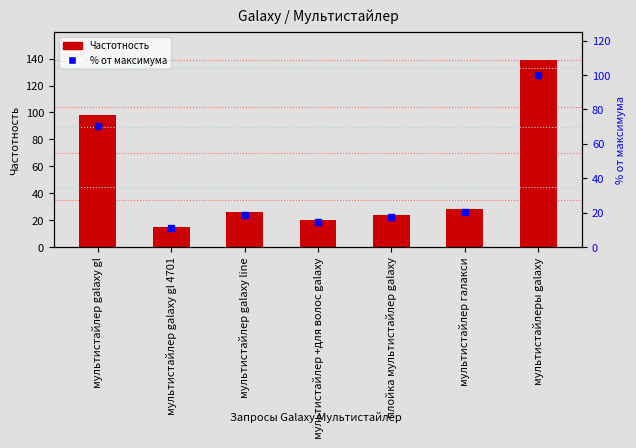

List the labels in order of Частотность value, largest first.

мультистайлеры galaxy, мультистайлер galaxy gl, мультистайлер галакси, мультистайлер galaxy line, плойка мультистайлер galaxy, мультистайлер +для волос galaxy, мультистайлер galaxy gl 4701